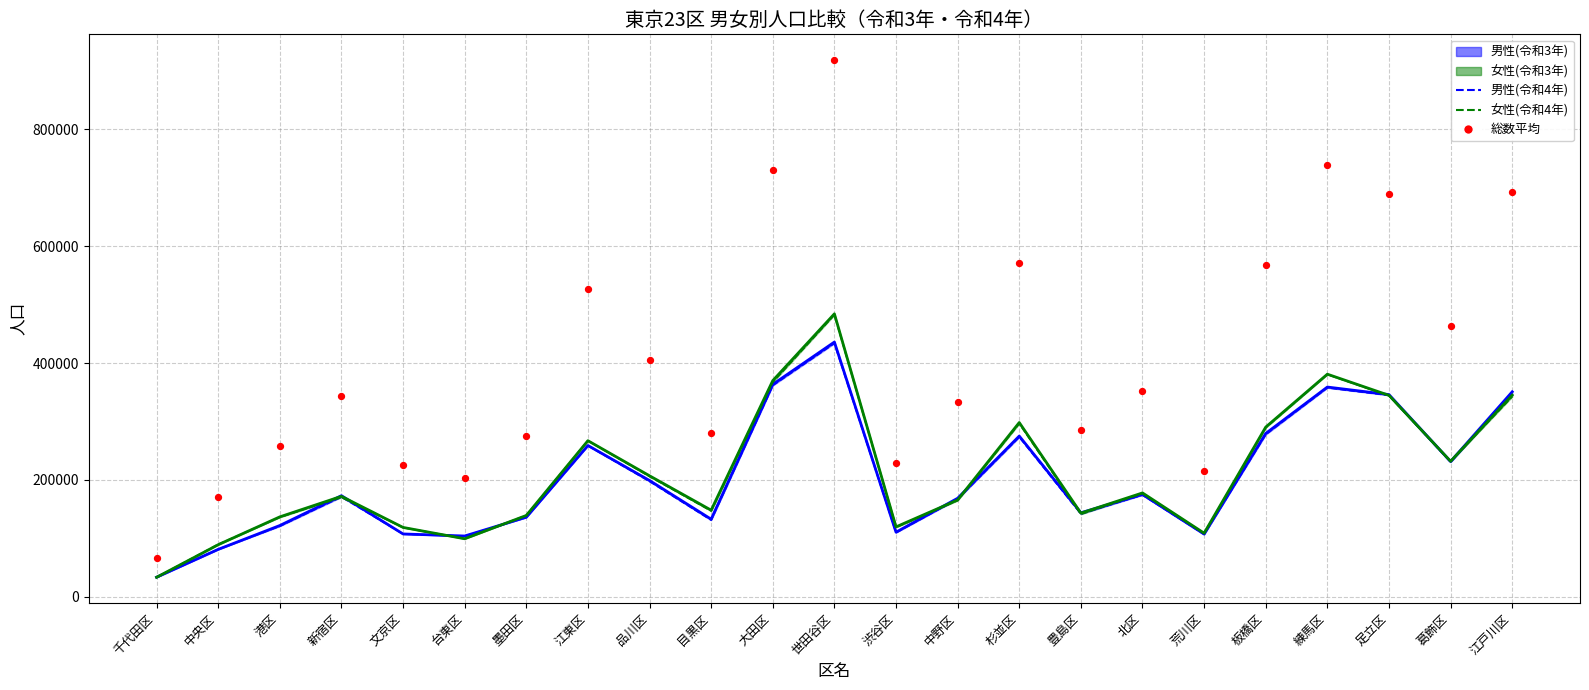

Which series reaches the maximum Y coordinate?

総数平均(令和3-4年)